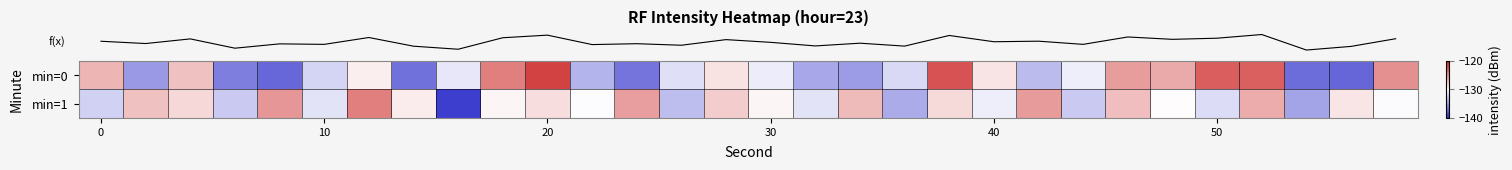

What is the maximum value shown in the chart?

-121.6